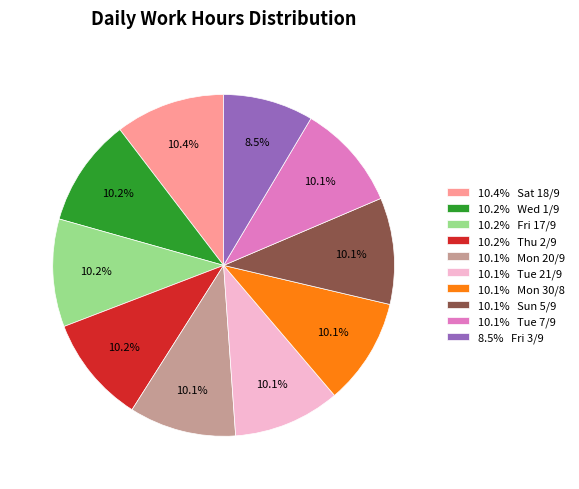

Combined, do 10.2% Thu 2/9 and 10.2% Wed 1/9 account for over 50%?

No